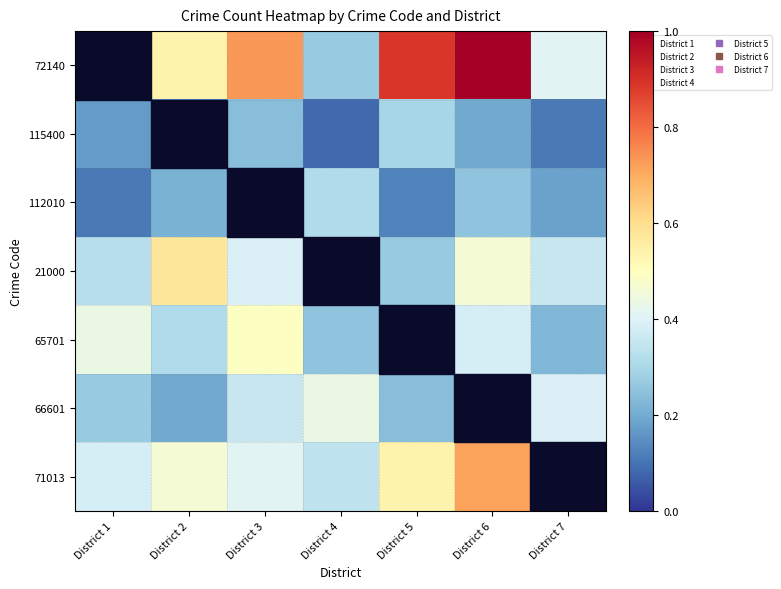

Reading left to right, list all the values displayed in this chart.

72140: District 1=0.6	District 2=0.5	District 3=0.7	District 4=0.3	District 5=0.9	District 6=1.0	District 7=0.4
115400: District 1=0.2	District 2=0.1	District 3=0.2	District 4=0.1	District 5=0.3	District 6=0.2	District 7=0.1
112010: District 1=0.1	District 2=0.2	District 3=0.2	District 4=0.3	District 5=0.1	District 6=0.3	District 7=0.2
21000: District 1=0.3	District 2=0.6	District 3=0.4	District 4=0.5	District 5=0.3	District 6=0.5	District 7=0.4
65701: District 1=0.4	District 2=0.3	District 3=0.5	District 4=0.3	District 5=0.6	District 6=0.4	District 7=0.2
66601: District 1=0.3	District 2=0.2	District 3=0.4	District 4=0.4	District 5=0.2	District 6=0.3	District 7=0.4
71013: District 1=0.4	District 2=0.5	District 3=0.4	District 4=0.3	District 5=0.5	District 6=0.7	District 7=0.3